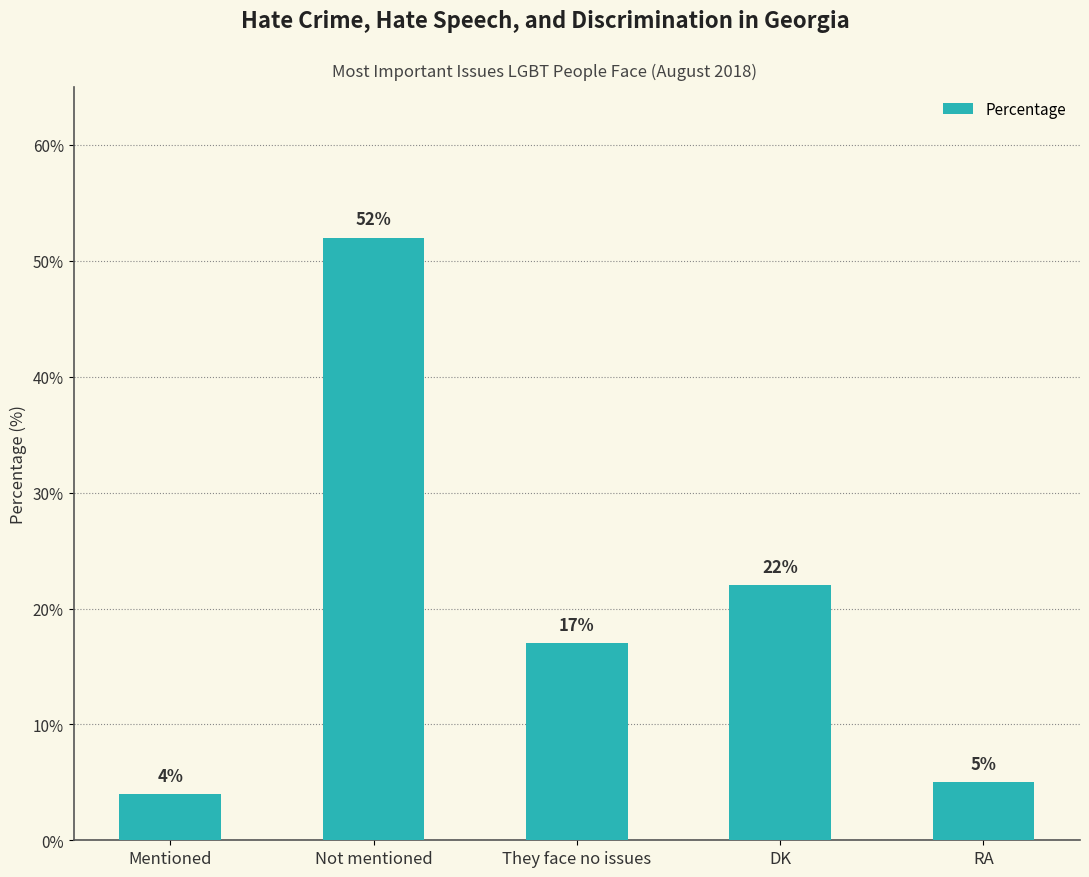

Reading left to right, what are all the values shown in this chart?

Mentioned=4	Not mentioned=52	They face no issues=17	DK=22	RA=5